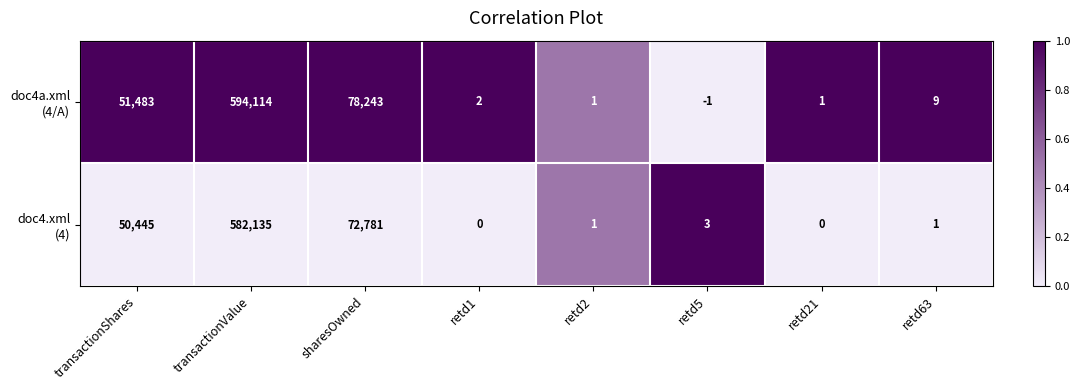

What is the spread (max minus min) of values at sharesOwned?

5462